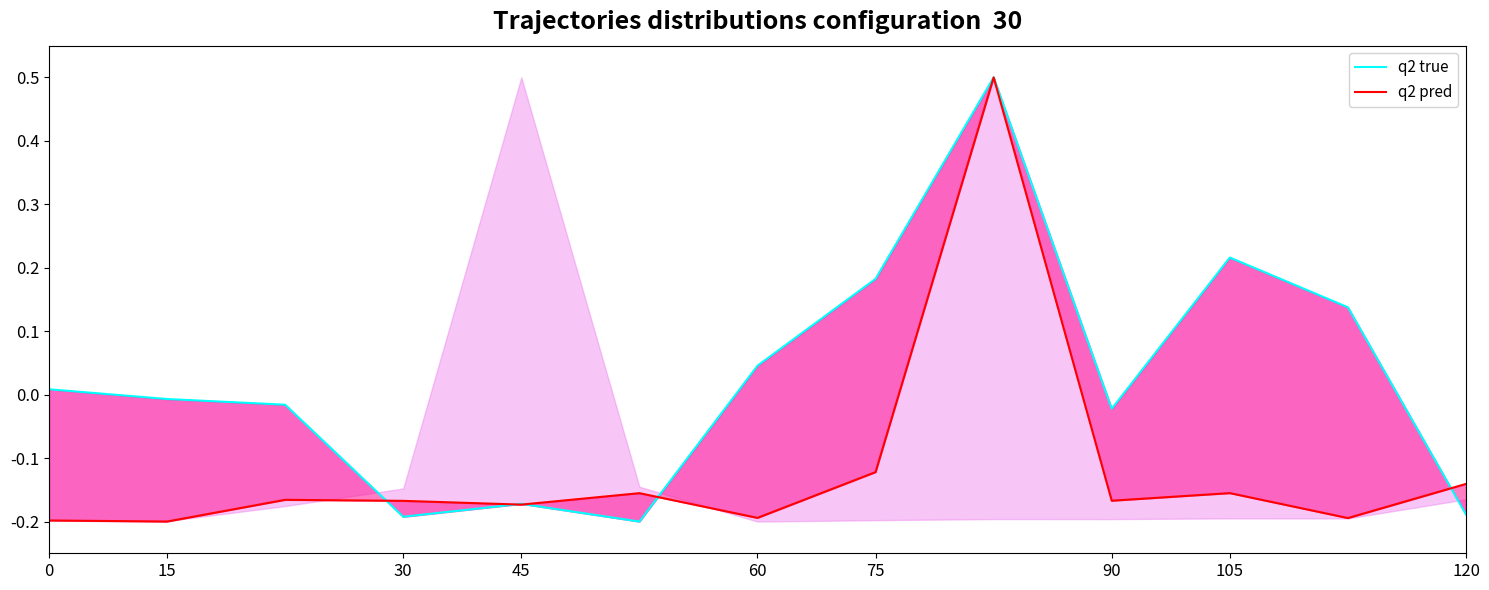

Rank the series at 0 from lowest to highest value.

q2 pred, q2 true